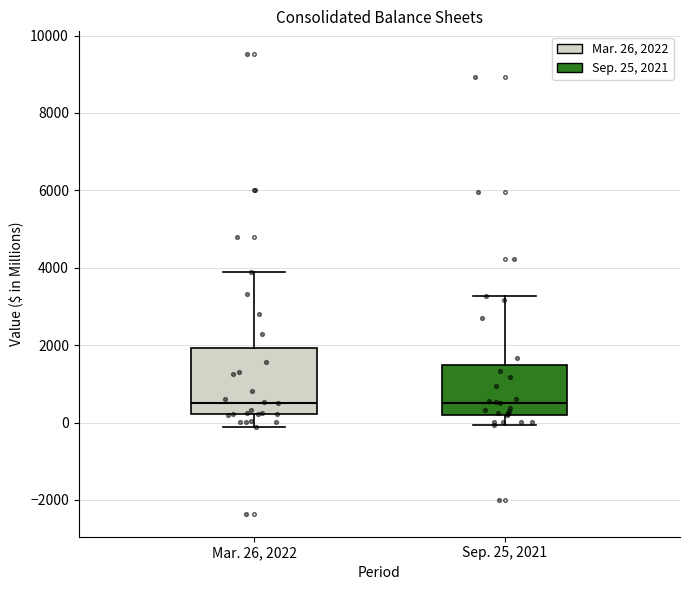

Where does the median line of the box for Mar. 26, 2022 sit on the y-axis? The values are not printed on the chart, so give them approximately, as read against the axis.

600